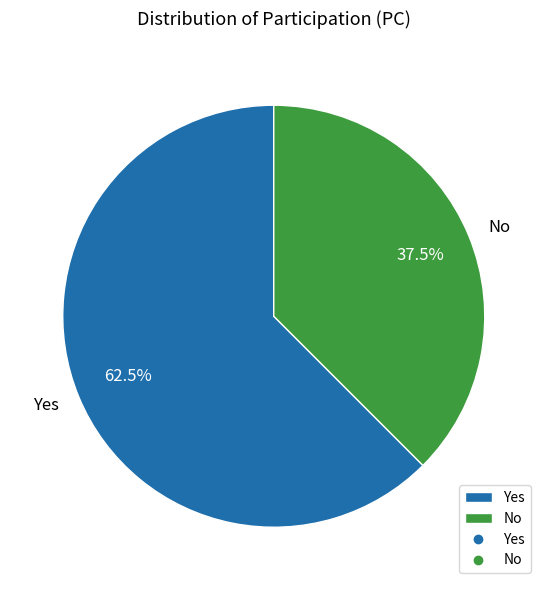

Combined, what portion of the pie is No and Yes?

100.0%